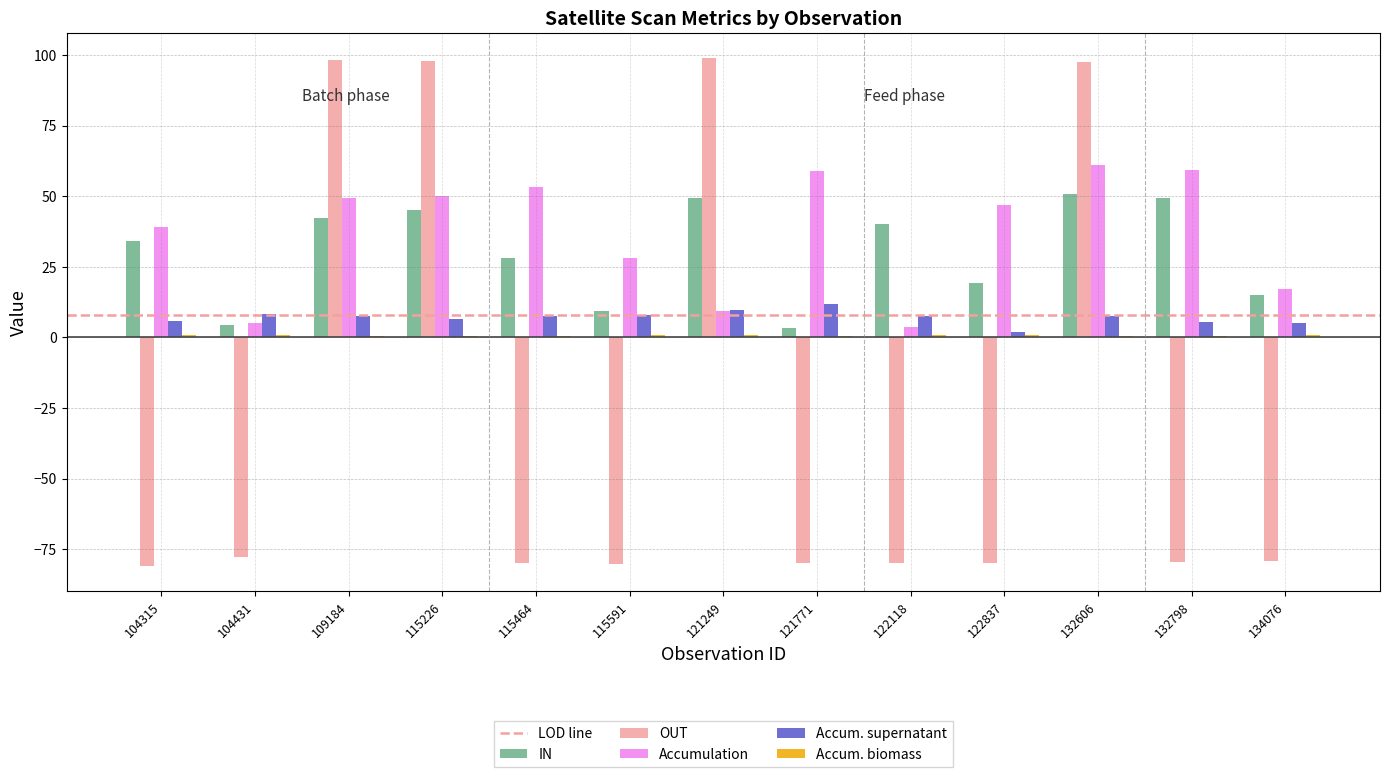

At which label does Accum. supernatant reach its peak?

121771